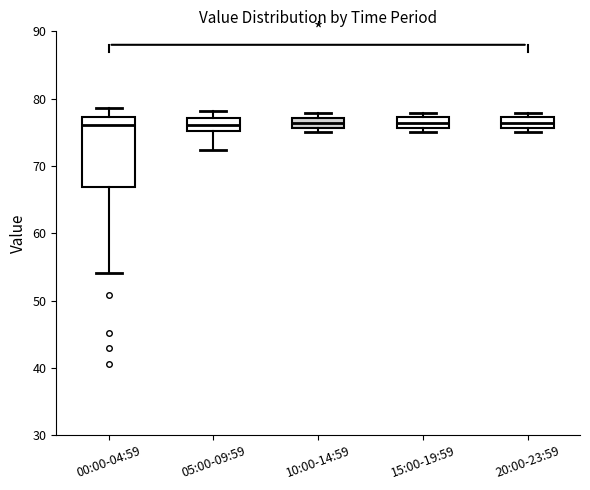

Which box is the tallest, from its lower edge to its upper edge?

00:00-04:59